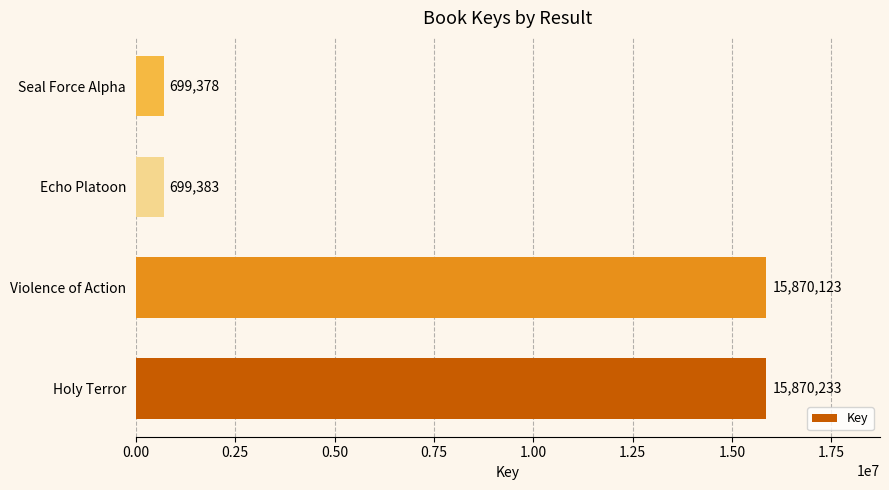

Where is the data nearest to the value 8284805?

Violence of Action